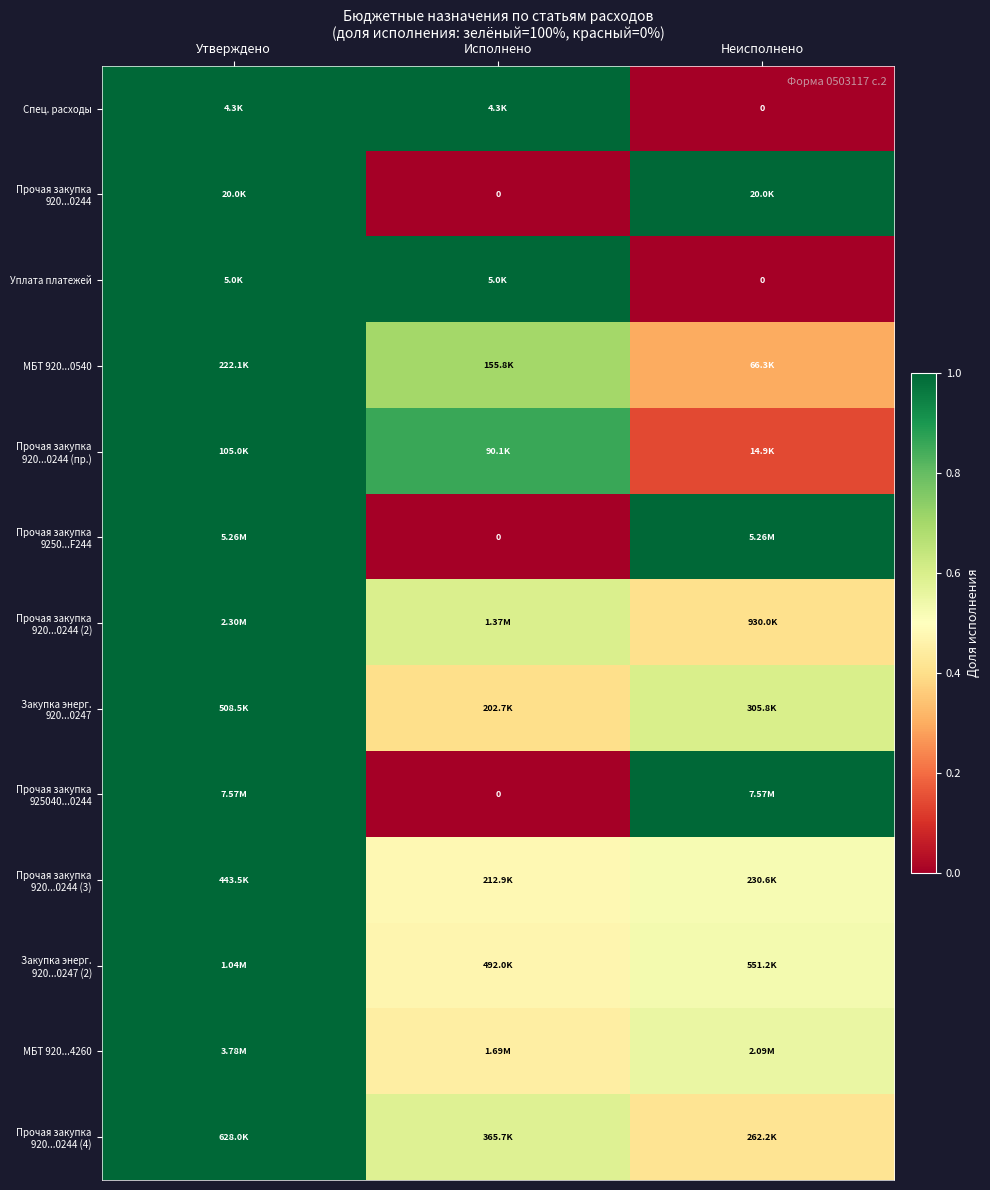

What is the average value of the Закупка энерг. 920...0247 series?

0.7